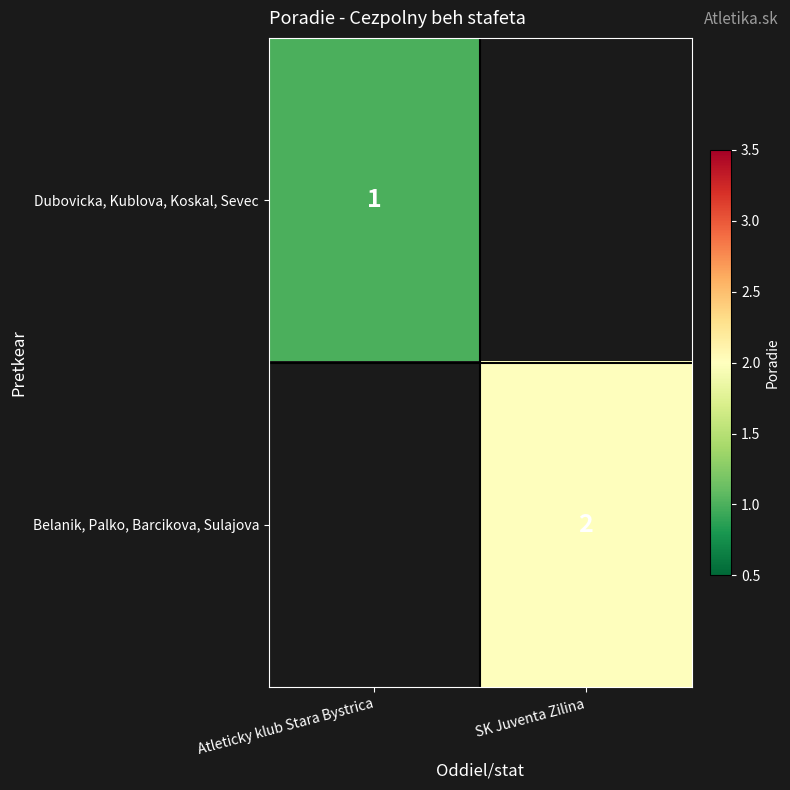

What is the difference between the highest and lowest values at SK Juventa Zilina?

2